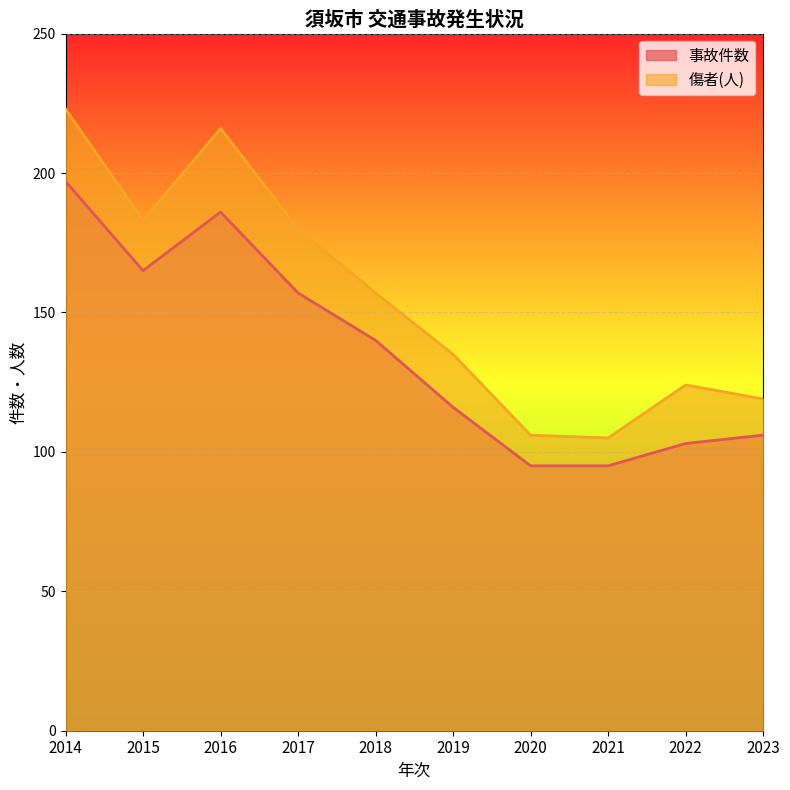

True or false: 傷者(人) and 事故件数 cross at least once.

False